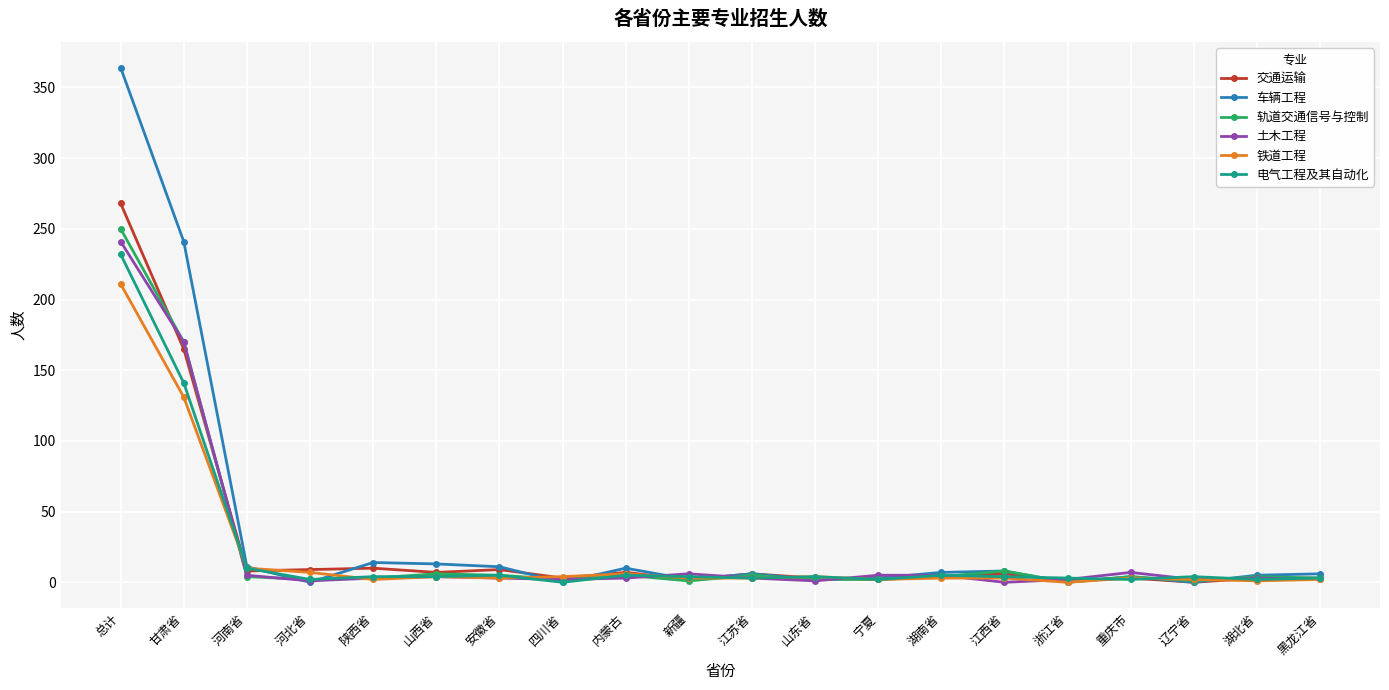

What is the label of the 18th point from the right?

河南省